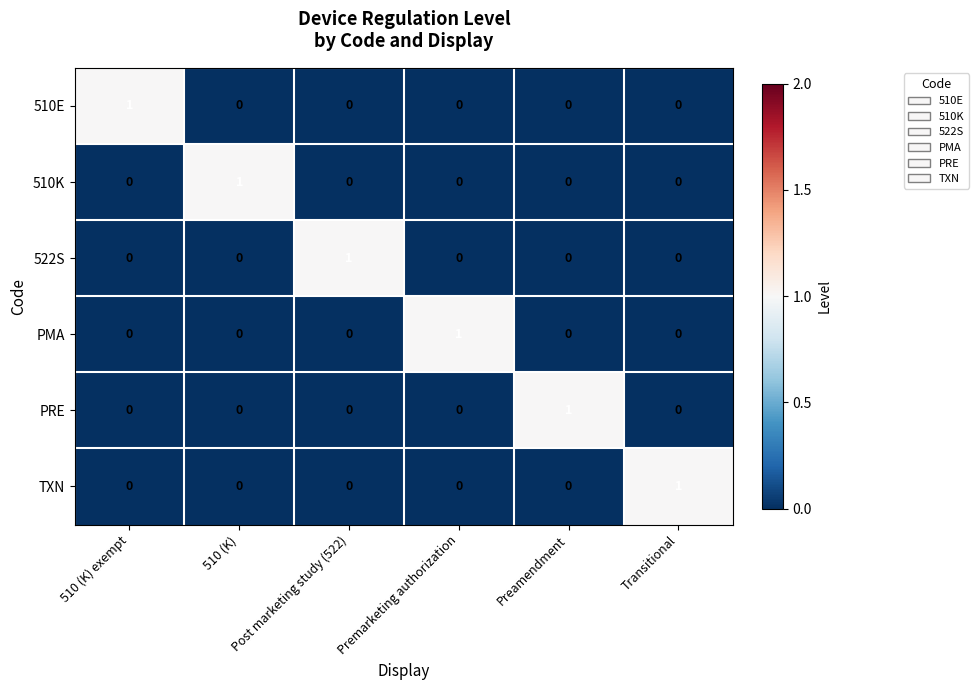

The 522S series shows 1 at Post marketing study (522). True or false?

True